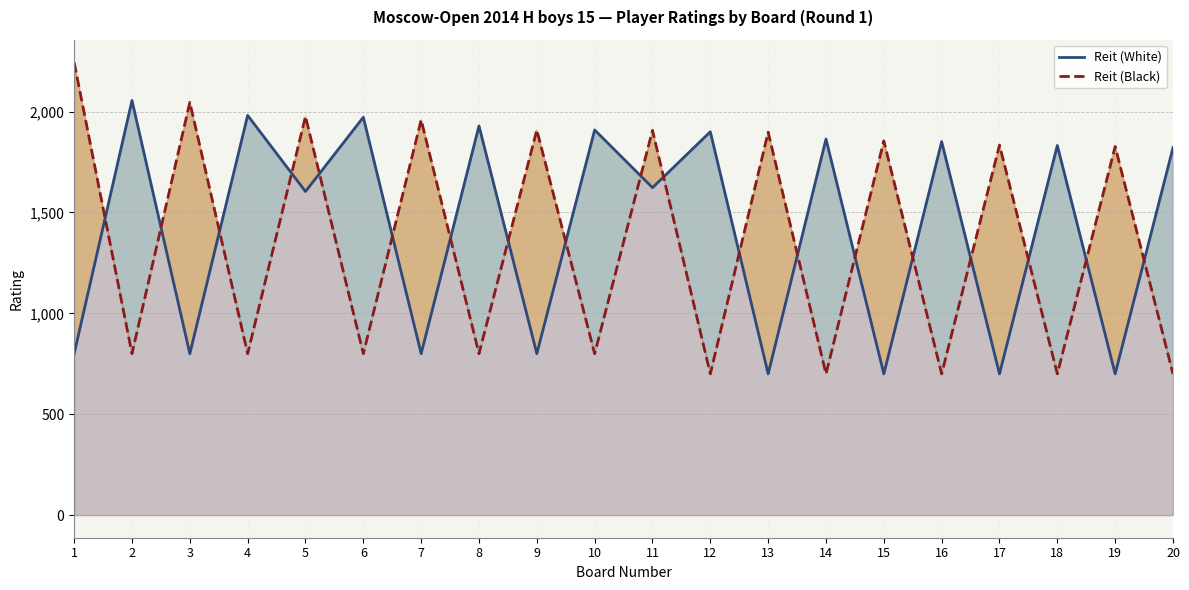

Between which two adjacent categories do Reit (Black) and Reit (White) first intersect?

1 and 2